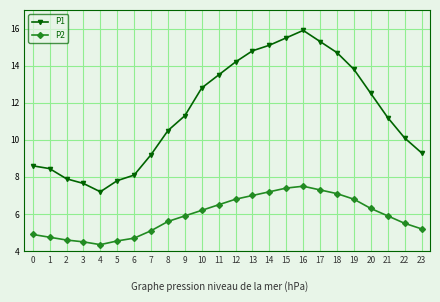

The P2 series shows 12.4 at 13. True or false?

False